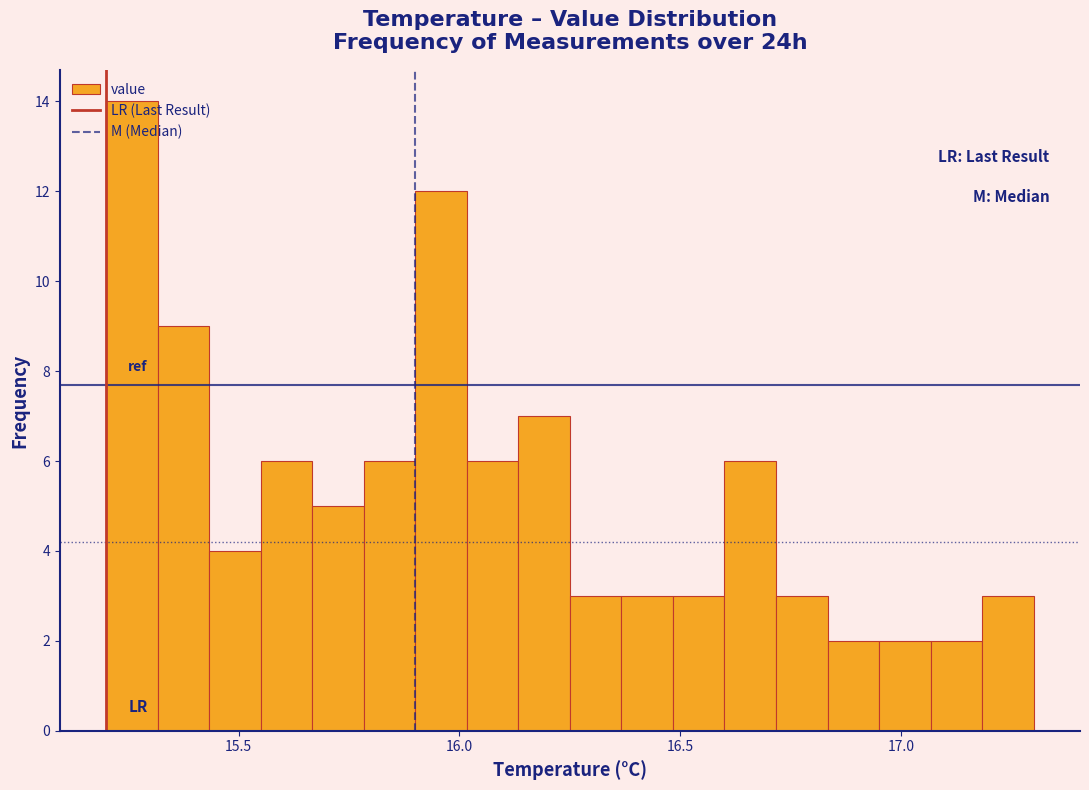

Read against the x-axis, roughly where is the centre of the tallest bar?

15.25